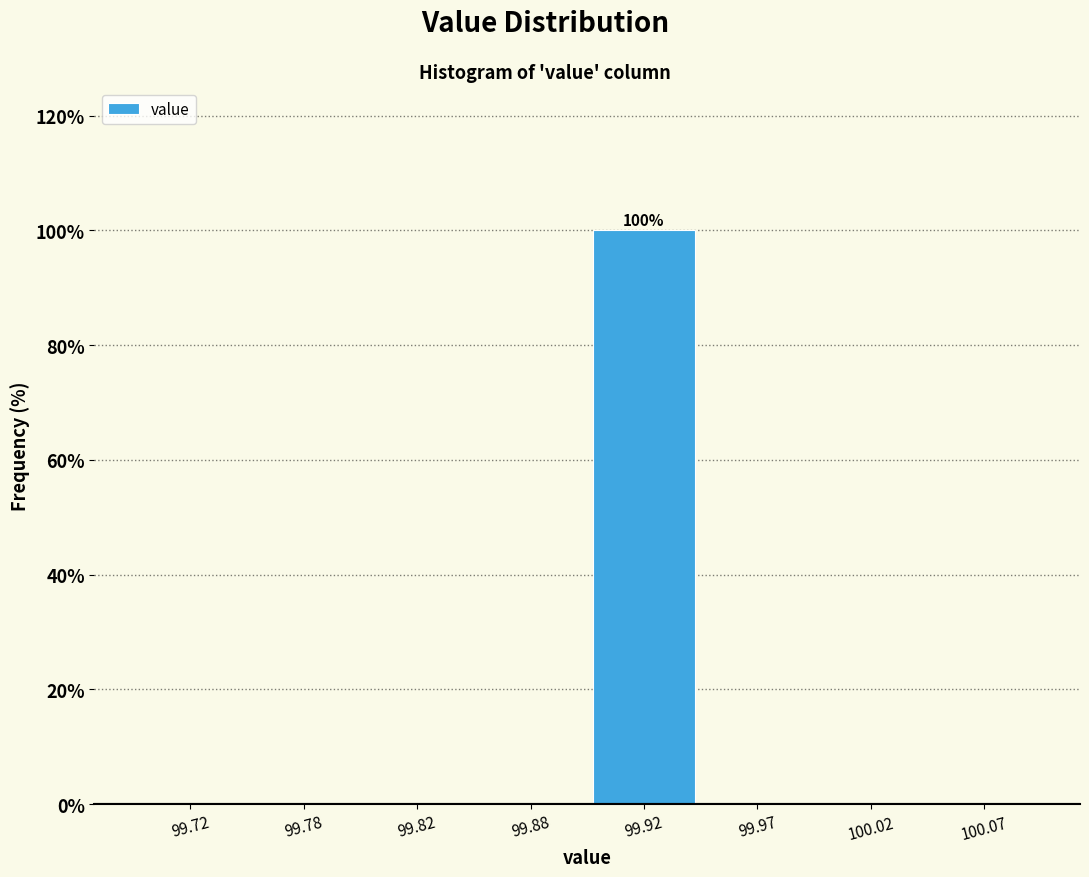

Reading left to right, extract all data points from this chart.

99.72=0	99.78=0	99.82=0	99.88=0	99.92=100	99.97=0	100.02=0	100.07=0